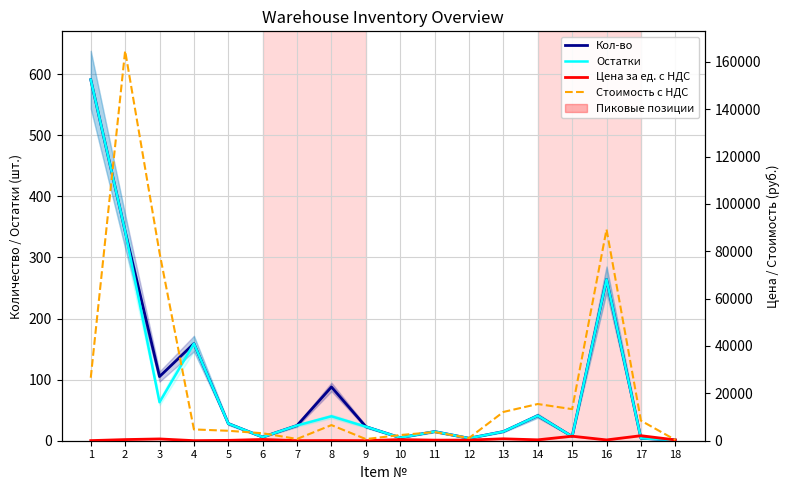

The value of Цена за ед. с НДС at 1 is 23. True or false?

False